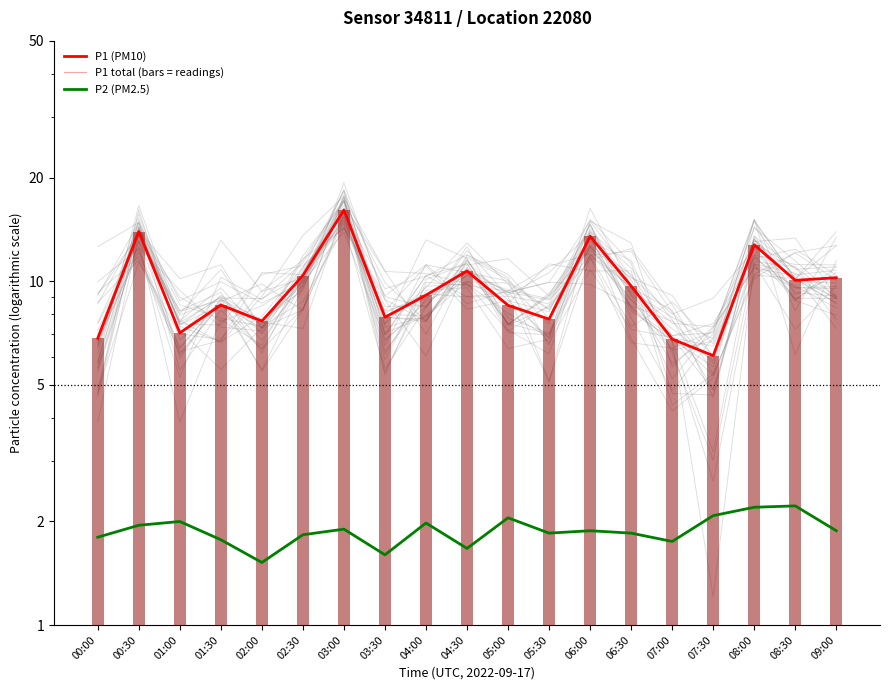

Is the value of P1 total (bars = readings) at 08:30 greater than the value of P2 (PM2.5) at 06:00?

Yes